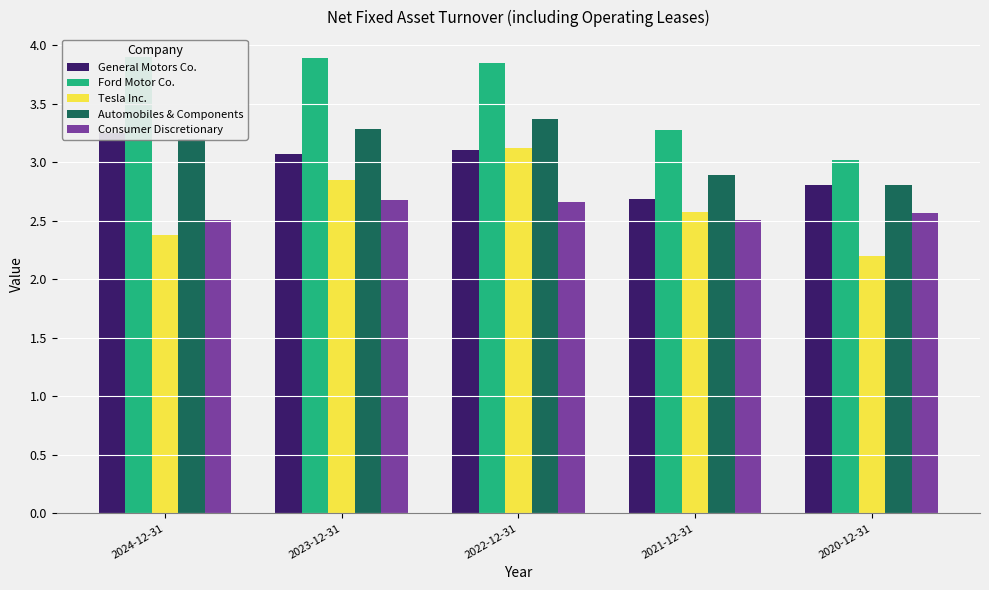

Which has a higher value, 2023-12-31 or 2020-12-31?

2023-12-31